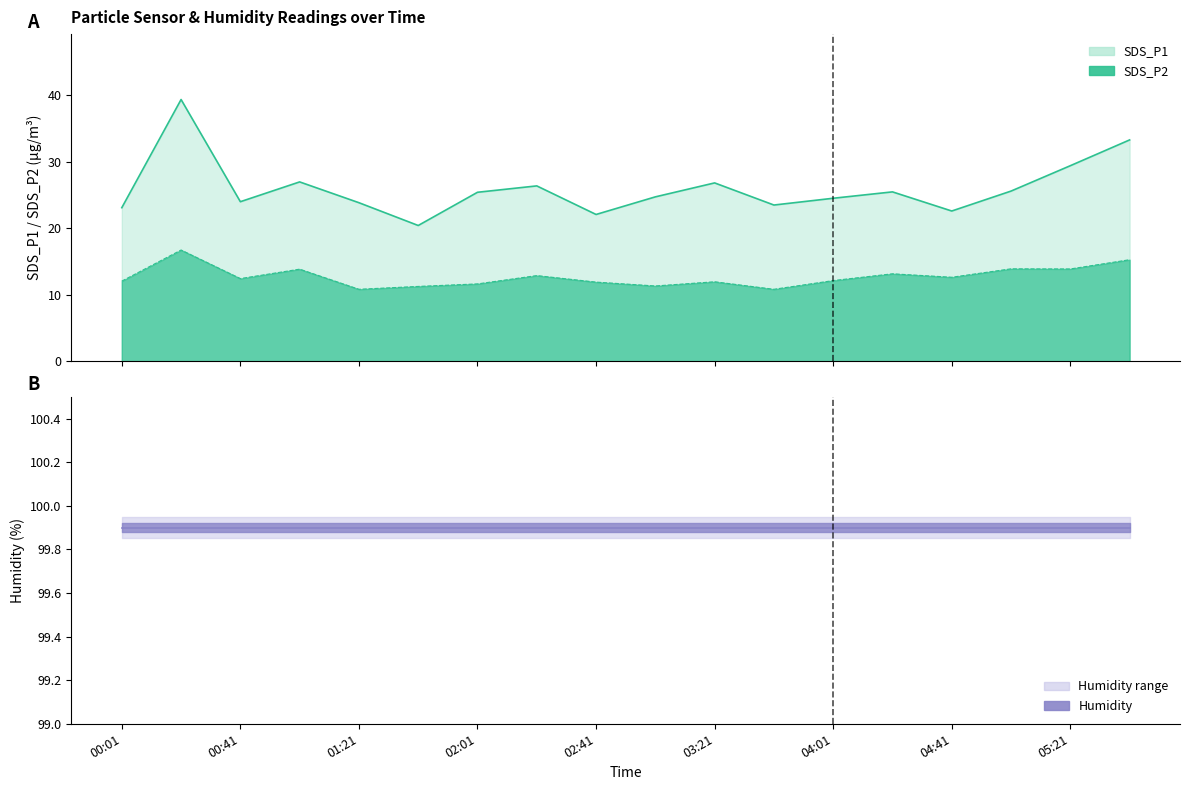

Read the SDS_P1 value at 05:41.

33.3